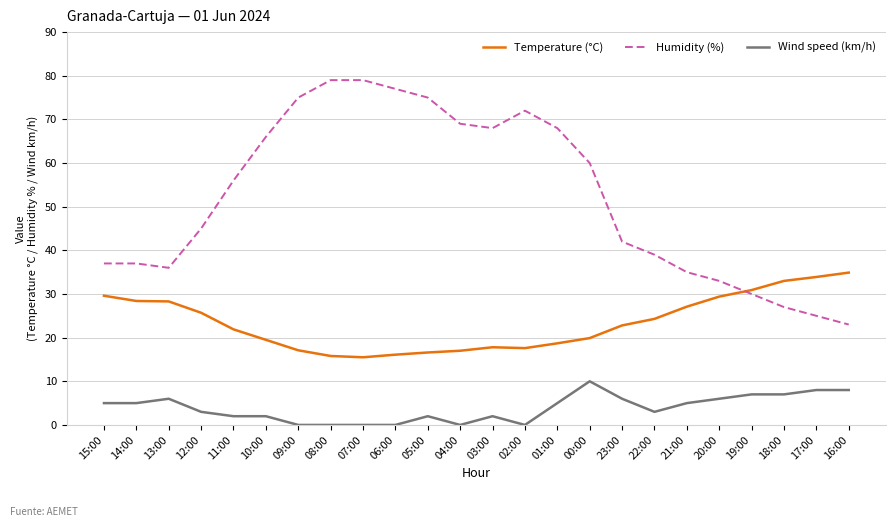

What is the total value across all series at 12:00?

73.7